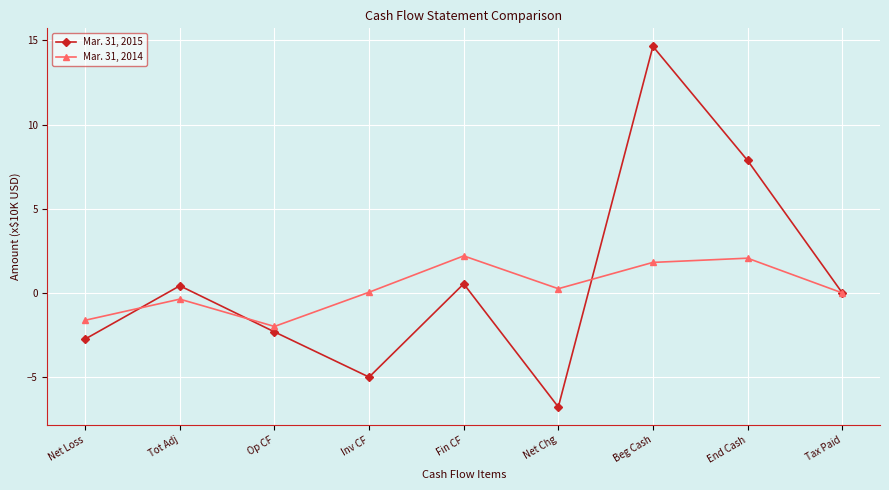

The Mar. 31, 2014 series shows 0.0 at Tax Paid. True or false?

True